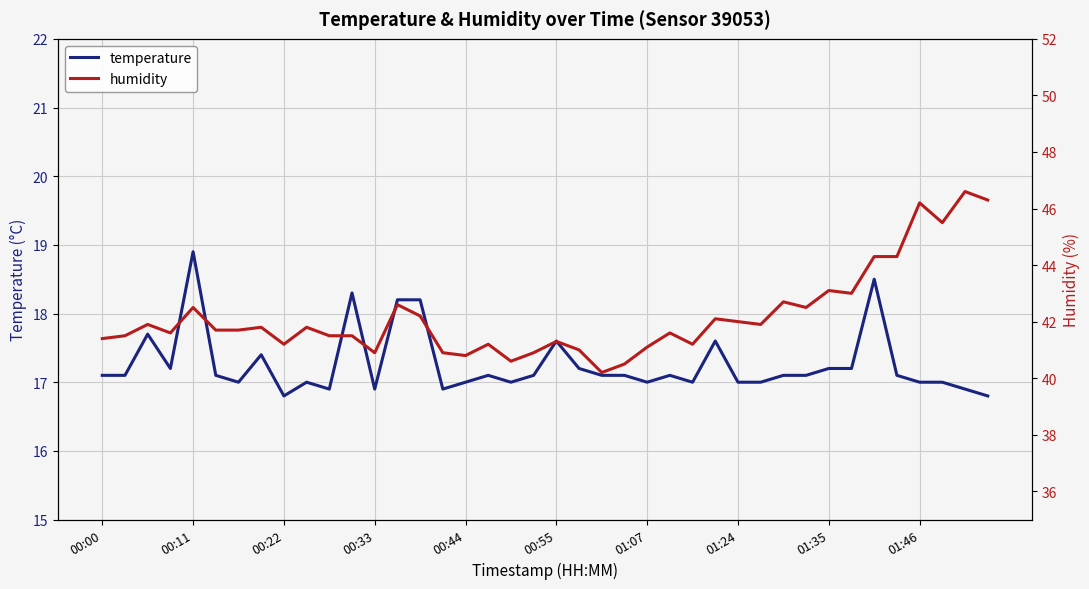

How many interior local peaks does the temperature series have?

10